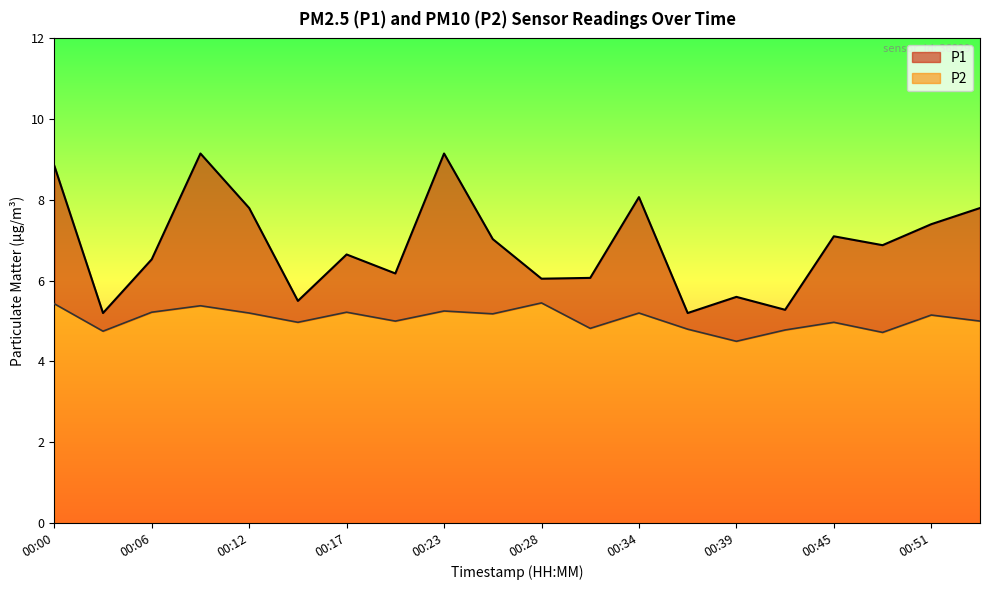

What is the difference between the maximum and minimum values in the P1 series?

4.0